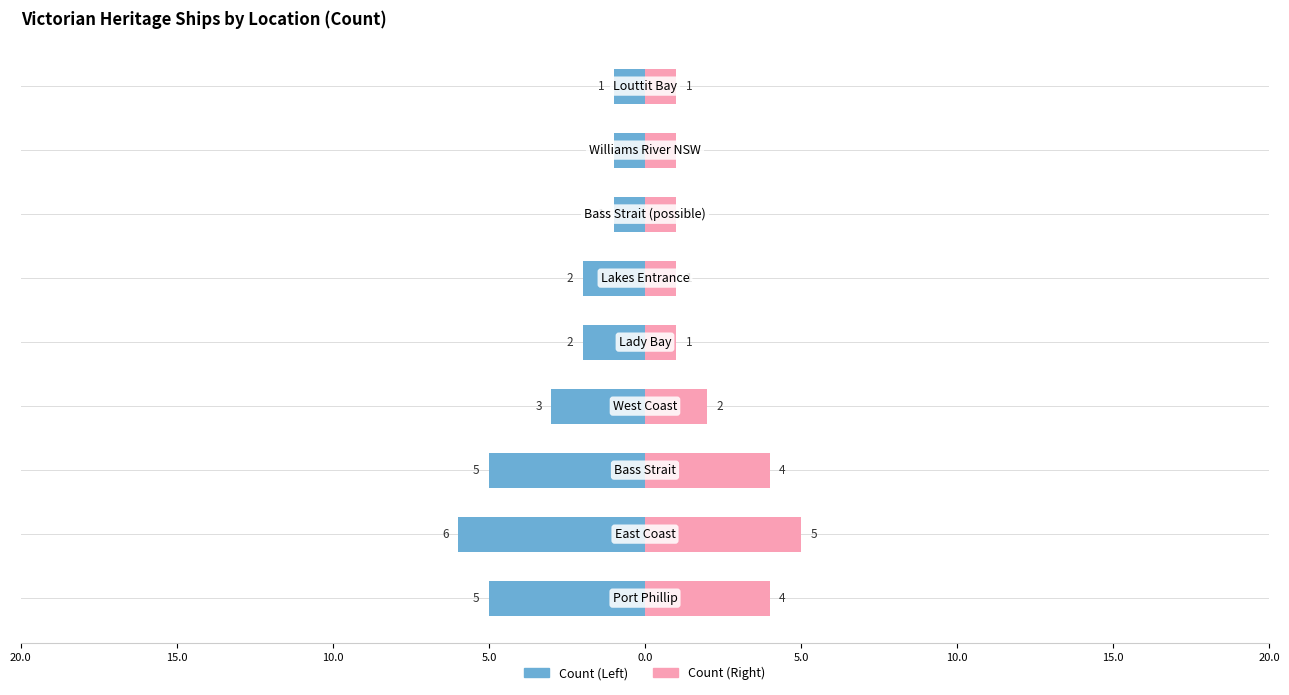

True or false: the data shows 0 at Williams River NSW.

False